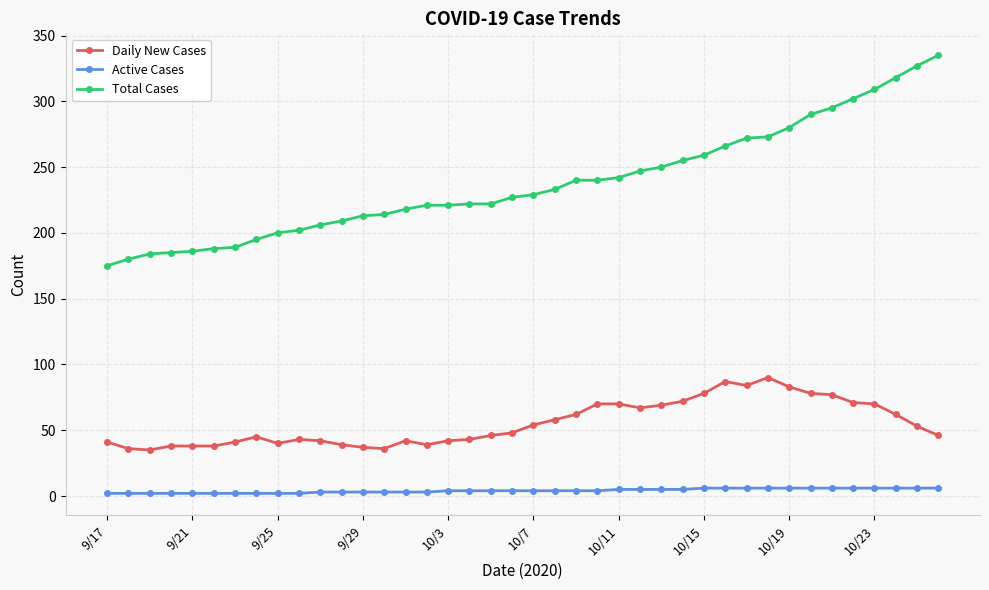

Is this an area chart (filled region under the line)?

No